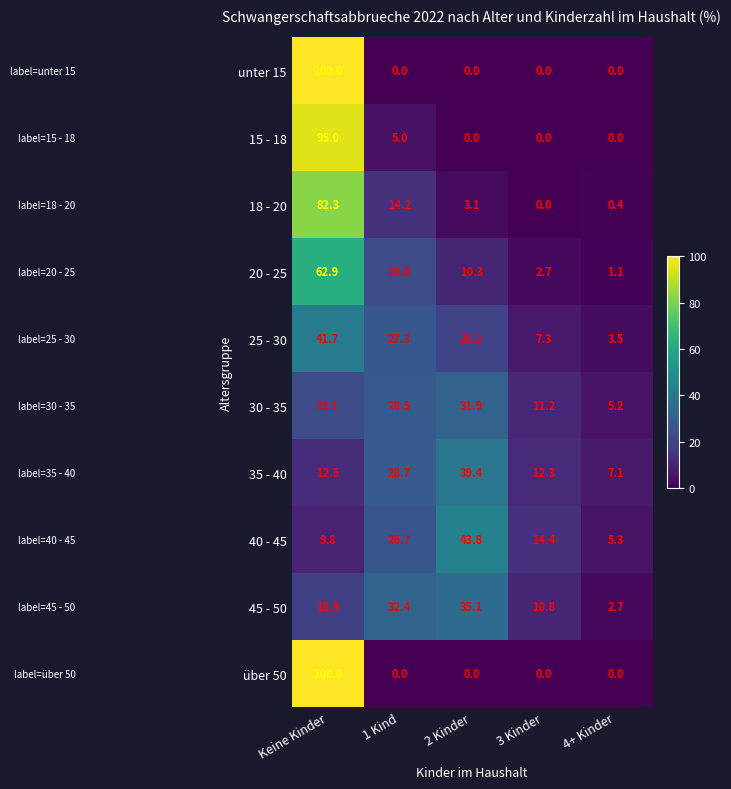

What is the sum of all unter 15 values?

100.0